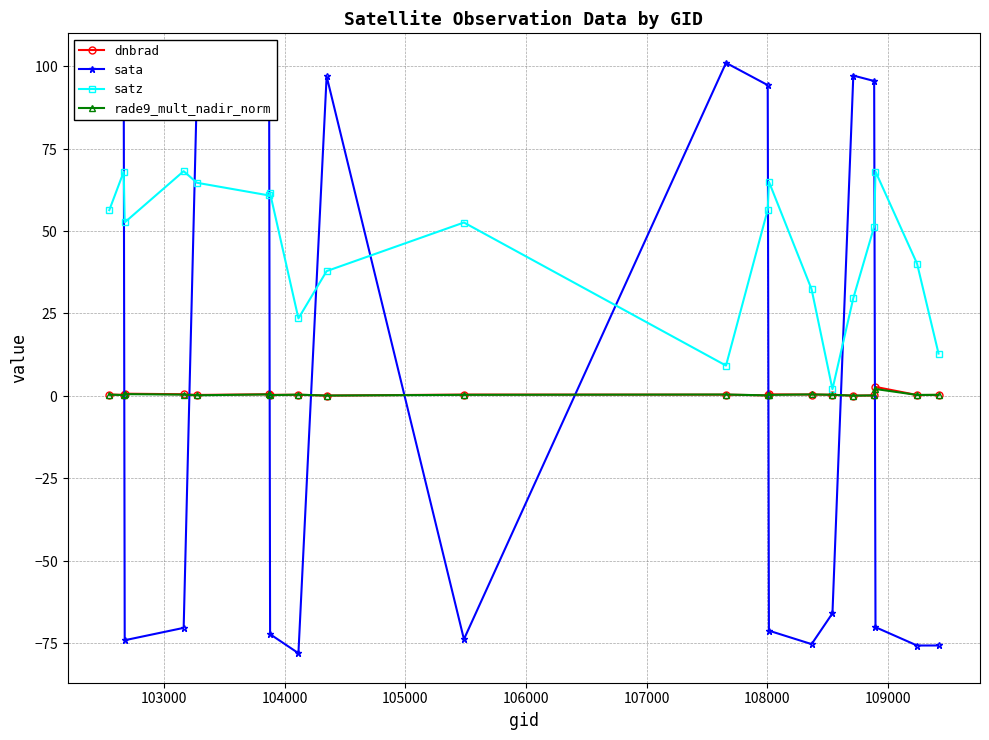

Reading left to right, transcribe all the data shown in this chart.

dnbrad: 0.4	0.3	0.7	0.5	0.3	0.5	0.3	0.3	0.1	0.4	0.4	0.2	0.4	0.4	0.3	0.1	0.2	2.7	0.3	0.3
sata: 94.6	91.9	-74.1	-70.3	93.0	94.1	-72.3	-78.0	96.9	-73.8	101.0	94.2	-71.2	-75.3	-65.9	97.1	95.5	-70.1	-75.7	-75.7
satz: 56.3	68.0	52.6	68.1	64.6	60.8	61.5	23.5	37.8	52.6	9.2	56.5	64.9	32.3	2.0	29.6	51.3	68.0	40.1	12.8
rade9_mult_nadir_norm: 0.4	0.2	0.5	0.4	0.2	0.4	0.2	0.4	0.1	0.3	0.4	0.2	0.3	0.4	0.3	0.1	0.1	2.1	0.3	0.3